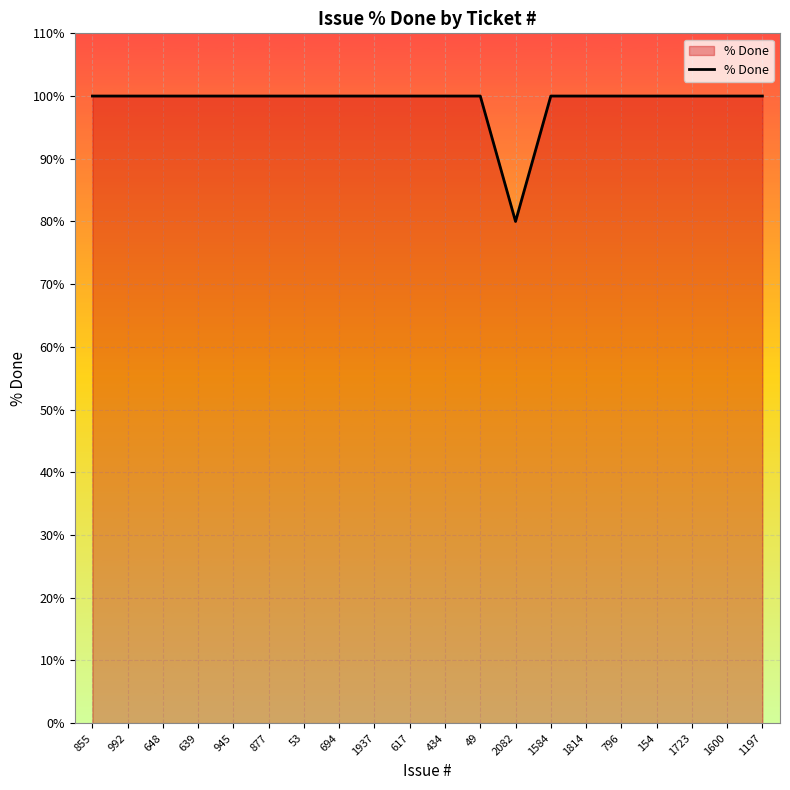

Which label corresponds to the smallest value in the chart?

2082